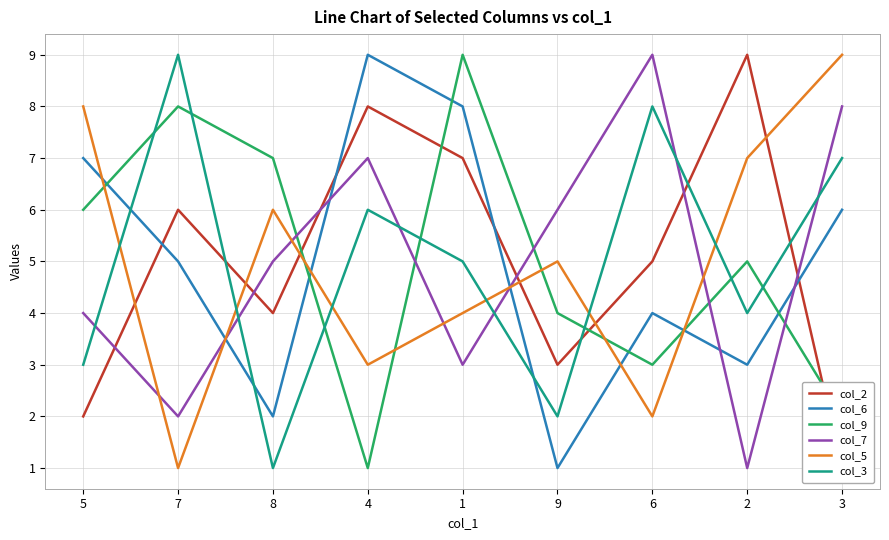

How many interior local peaks does the col_3 series have?

3